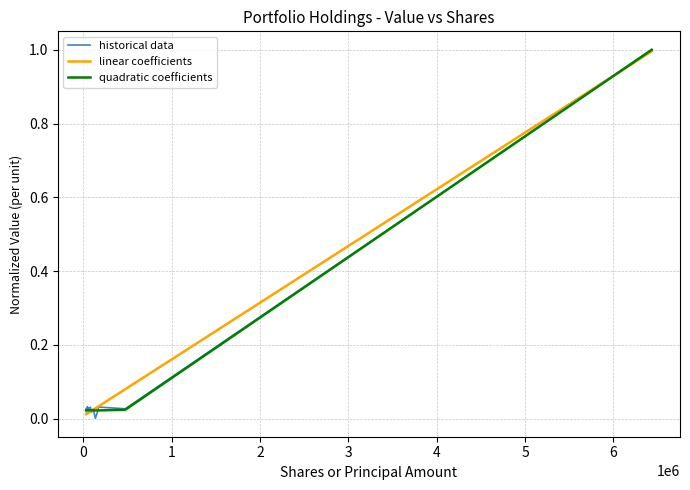

Which series has the largest range (max minus min)?

historical data